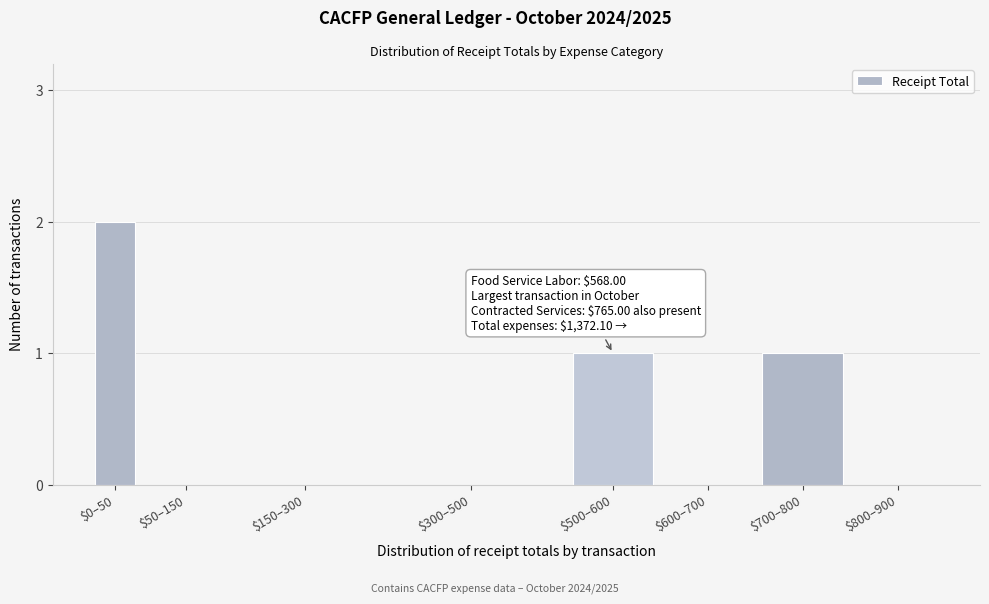

Which category has the highest value across all series?

$0–50